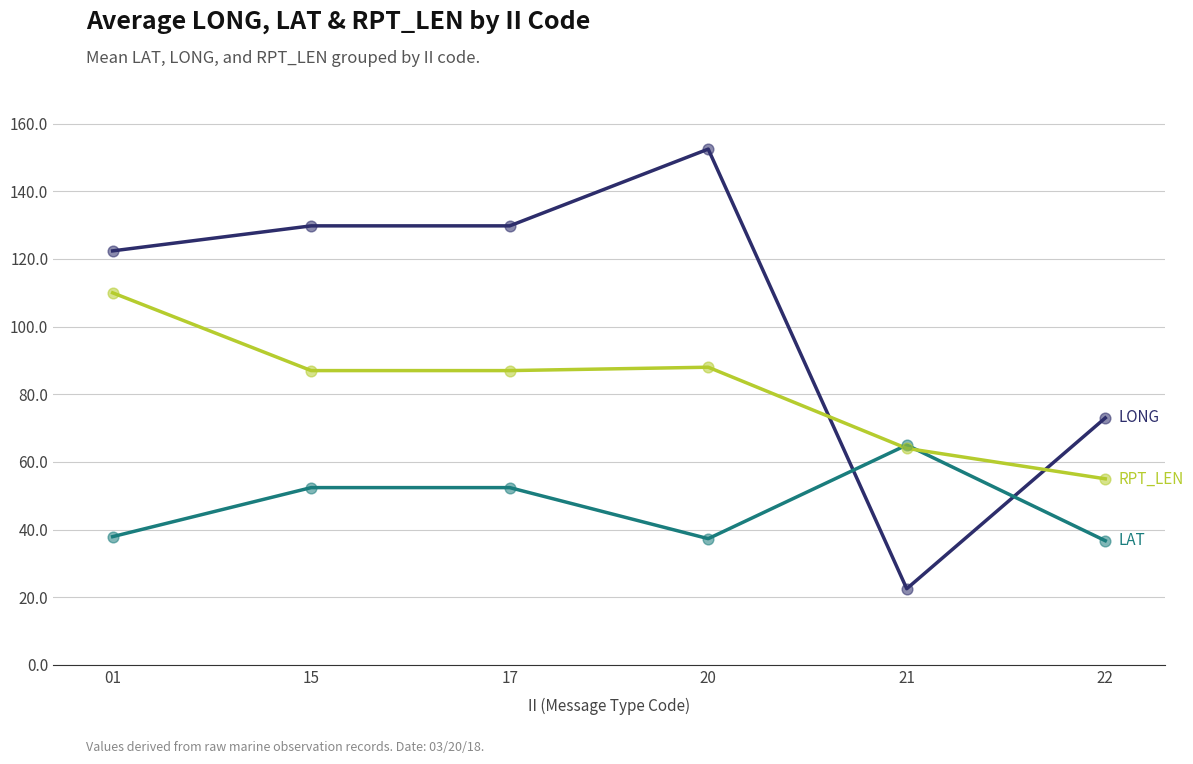

At which category is the sum across all series the highest?

20